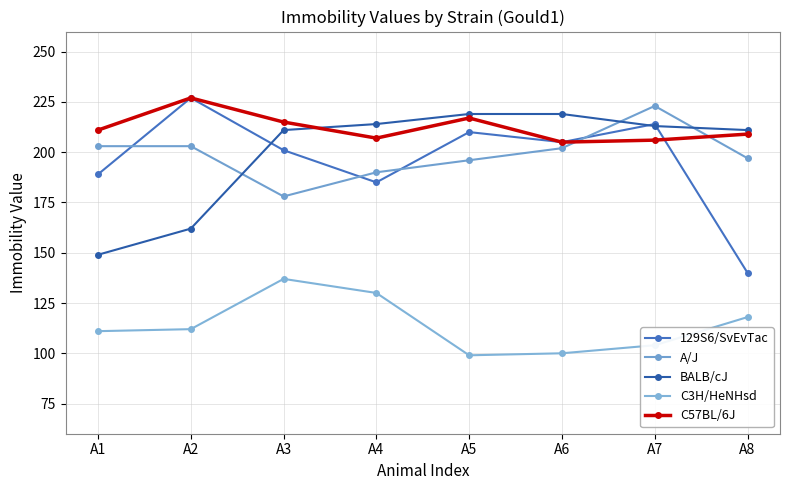

What are all the series names shown in the legend?

129S6/SvEvTac, A/J, BALB/cJ, C3H/HeNHsd, C57BL/6J